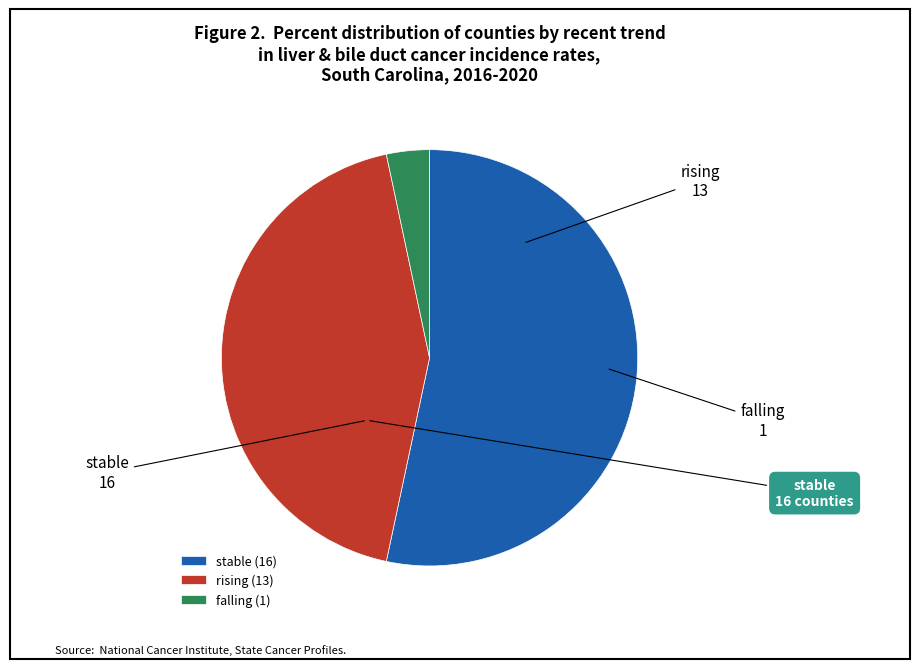

The falling slice represents 13% of the pie. True or false?

False